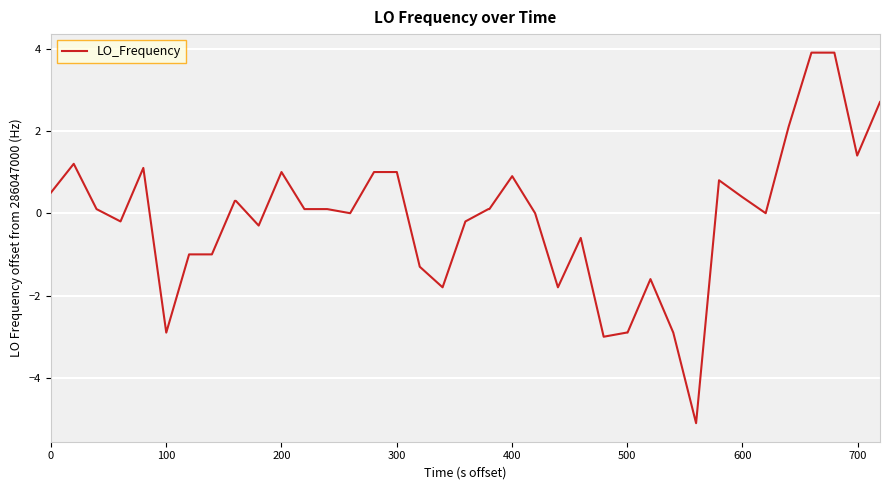

What is the minimum value shown in the chart?

-5.1